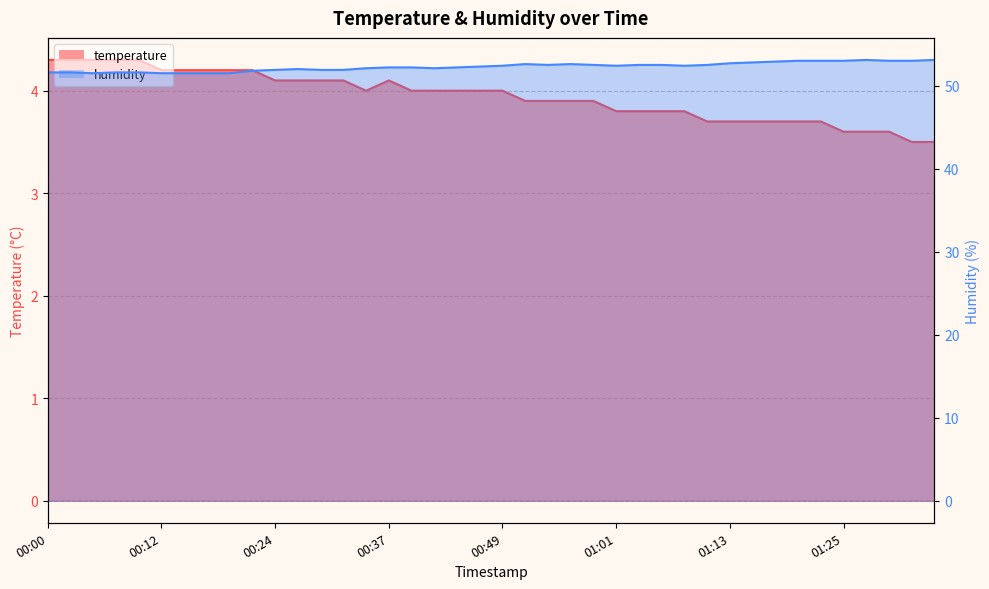

True or false: temperature and humidity cross at least once.

False